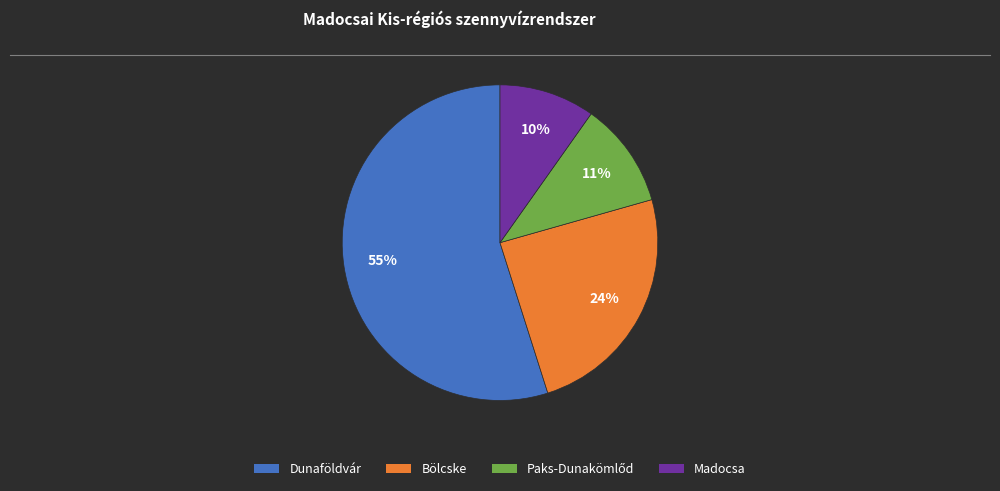

True or false: Madocsa accounts for 16% of the total.

False